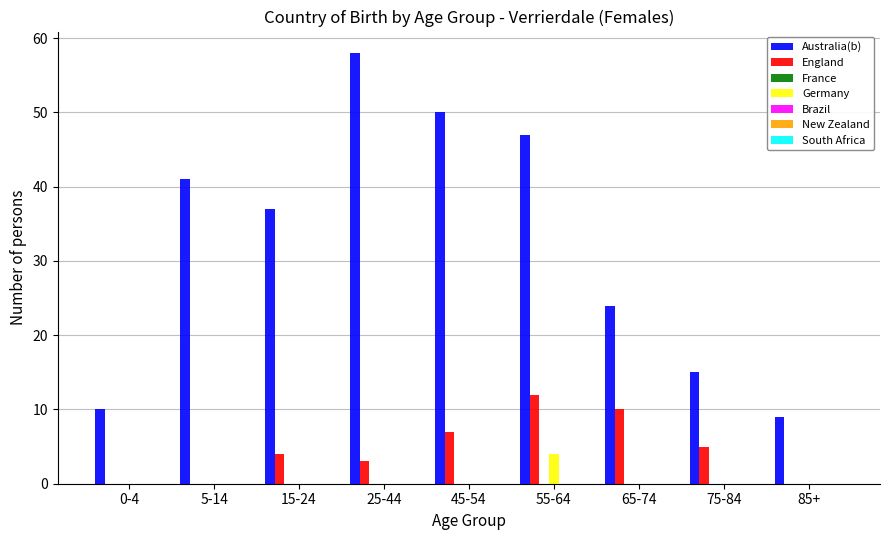

Where is Australia(b) nearest to the value 33?

15-24